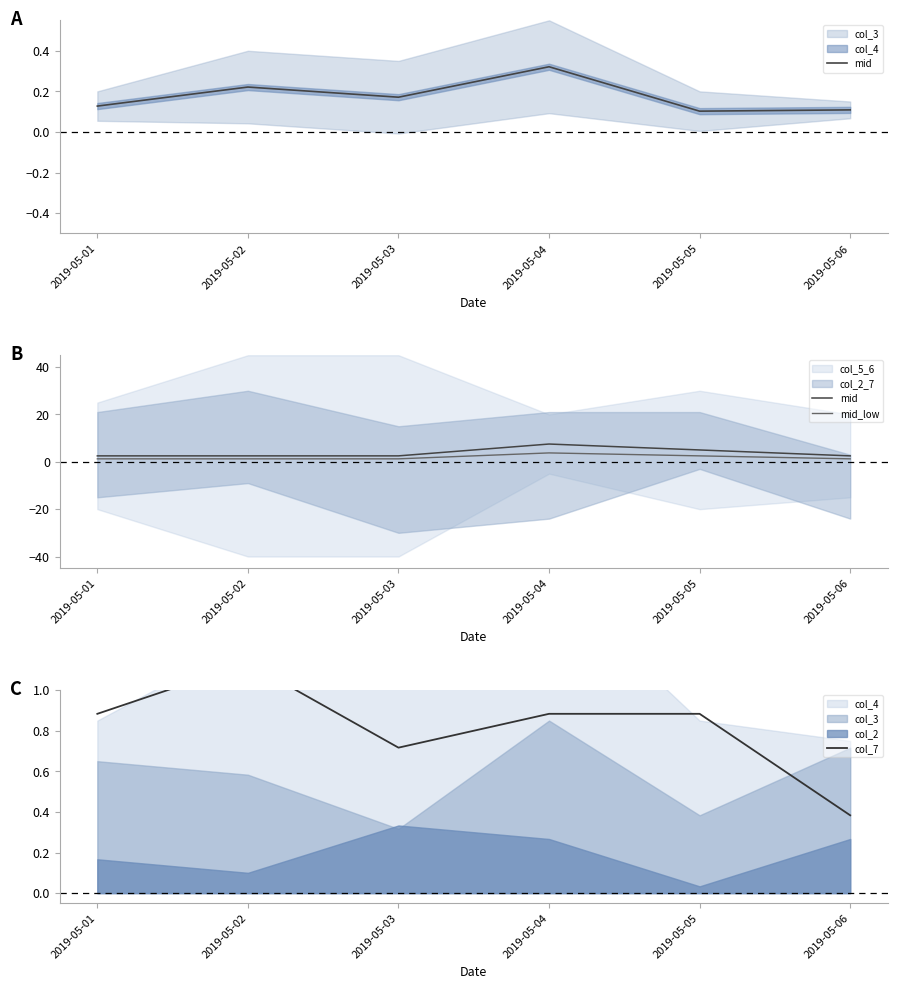

Reading right to left, transcribe all the data shown in this chart.

mid: 2.5	5.0	7.5	2.5	2.5	2.5
mid_low: 1.2	2.5	3.8	1.2	1.2	1.2
col_7: 0.4	0.9	0.9	0.7	1.1	0.9